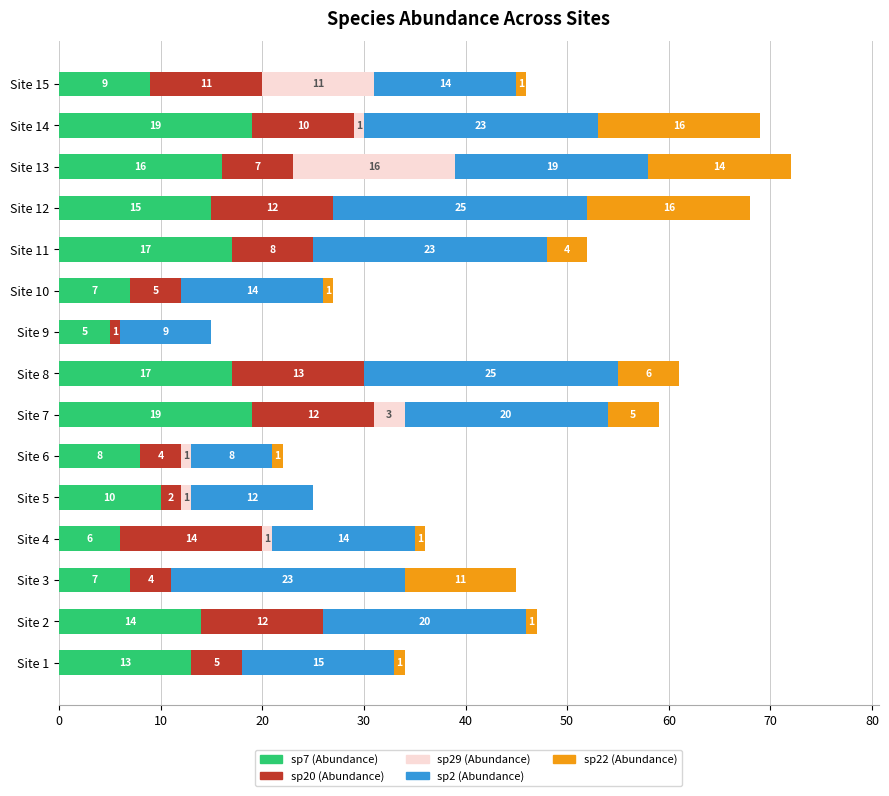

At which category is the sum across all series the highest?

Site 13